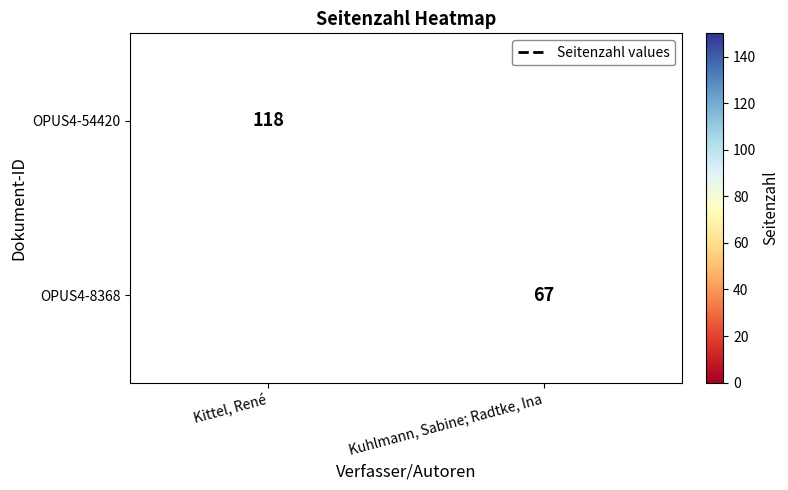

The OPUS4-8368 series shows 67 at Kuhlmann, Sabine; Radtke, Ina. True or false?

True